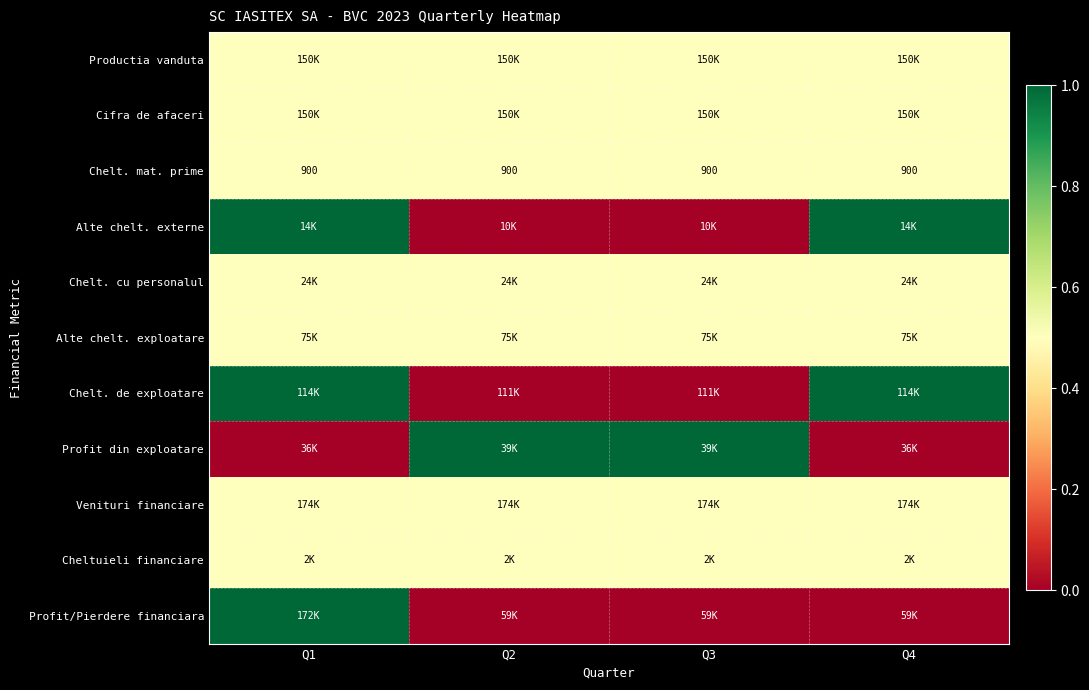

Is the value of Chelt. mat. prime at Q1 greater than the value of Profit din exploatare at Q2?

No